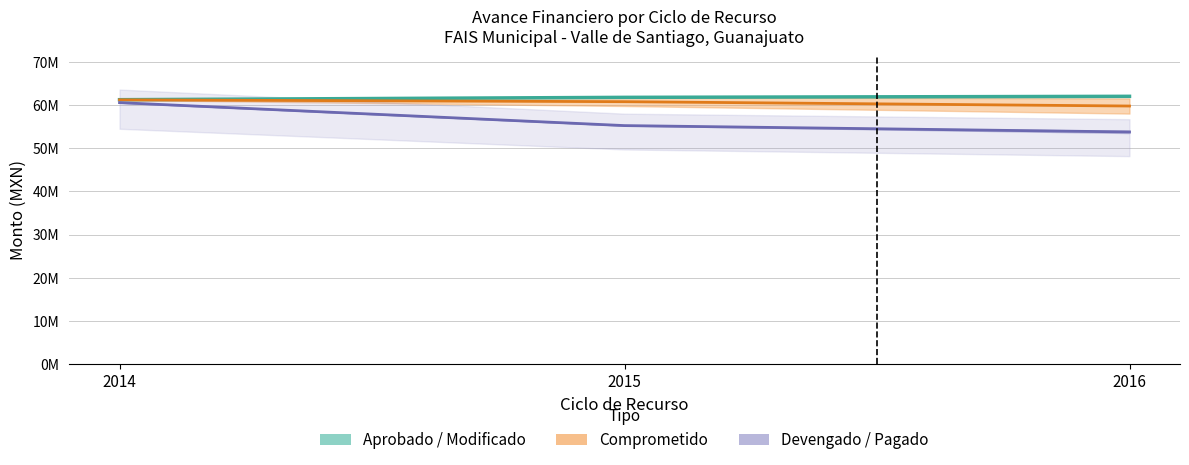

What is the sum of the Aprobado (line) values at 2014 and 2015?

122975235.0